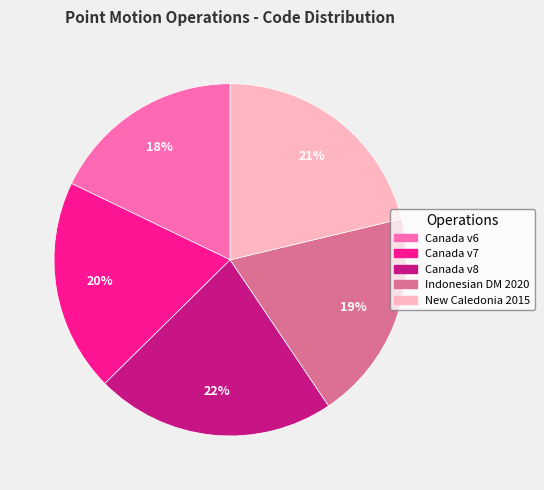

What is the ratio of the value at Indonesian DM 2020 to the value at Canada v8?

0.9